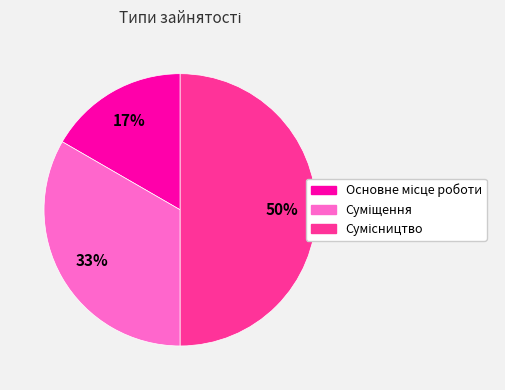

To the nearest percent, what is the average slice percentage?

33%